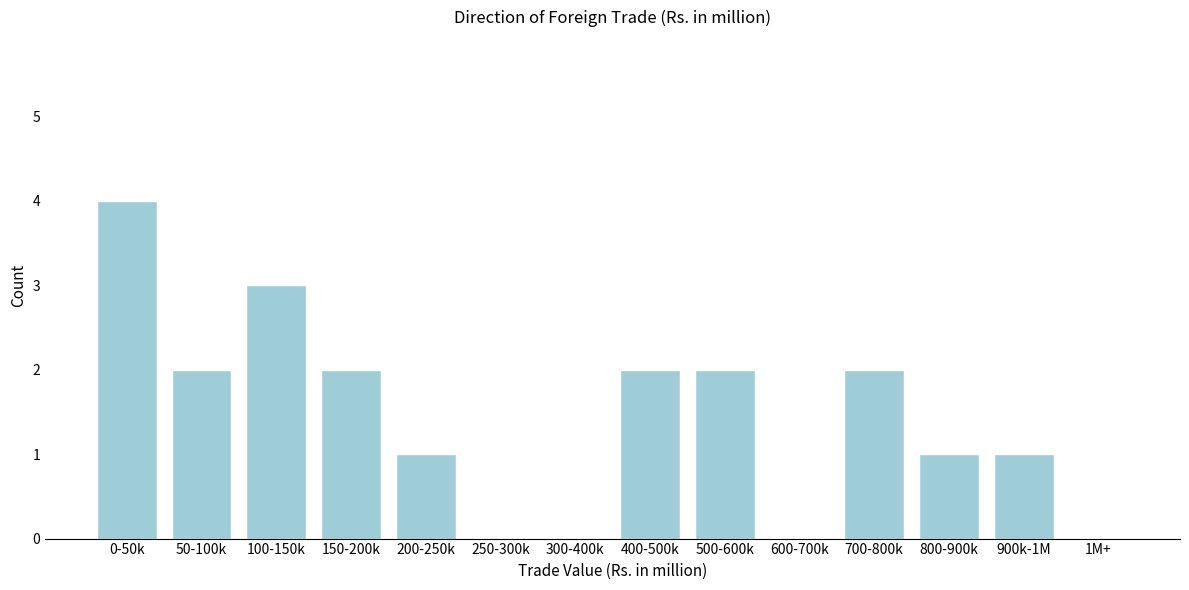

Reading left to right, transcribe all the data shown in this chart.

0-50k=4	50-100k=2	100-150k=3	150-200k=2	200-250k=1	250-300k=0	300-400k=0	400-500k=2	500-600k=2	600-700k=0	700-800k=2	800-900k=1	900k-1M=1	1M+=0